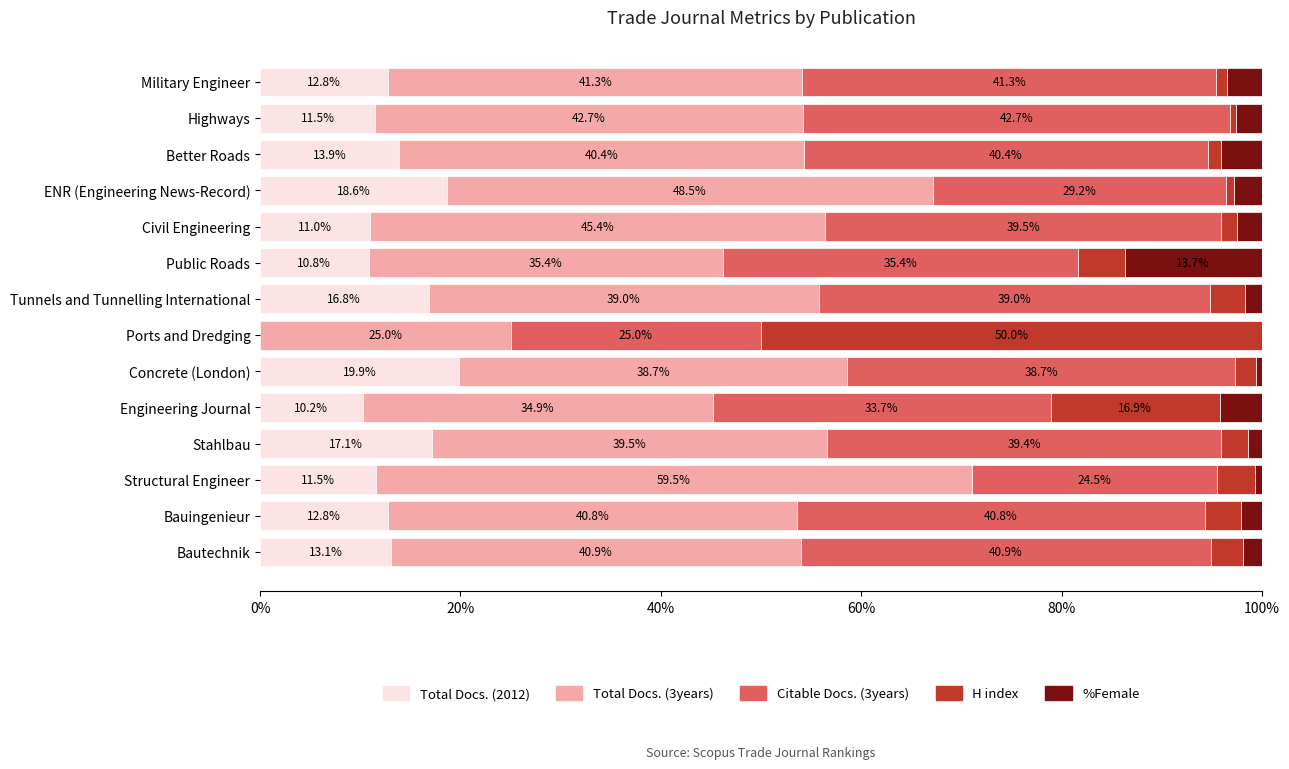

How many categories are shown in the chart?

14